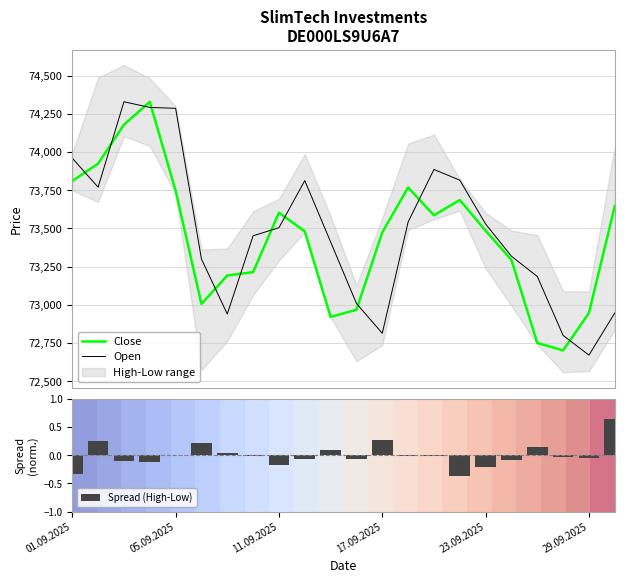

What is the minimum value for Close?

72702